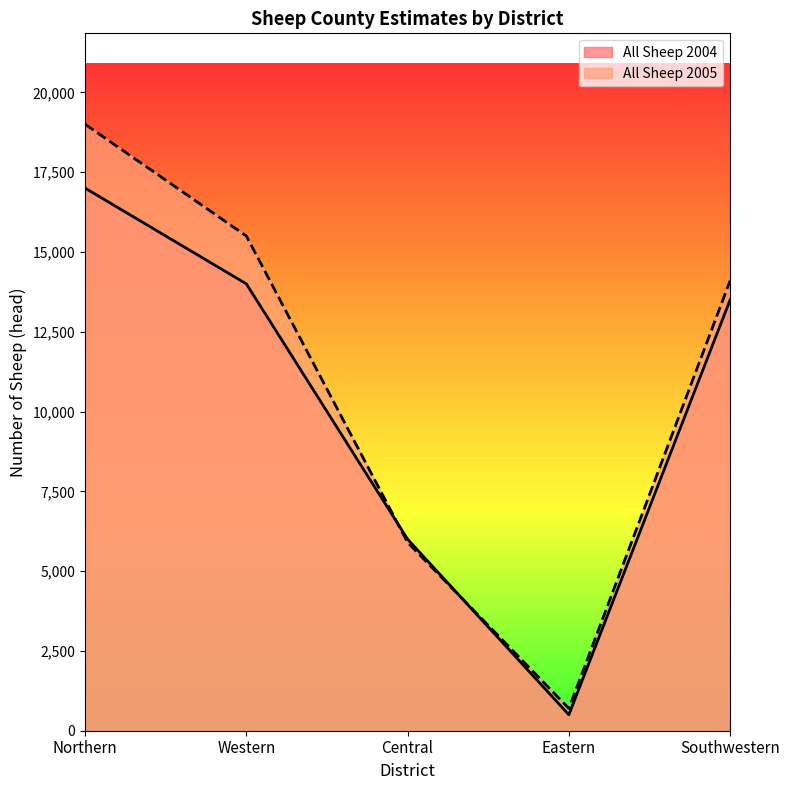

True or false: All Sheep 2005 has a value of 3792 at Central.

False